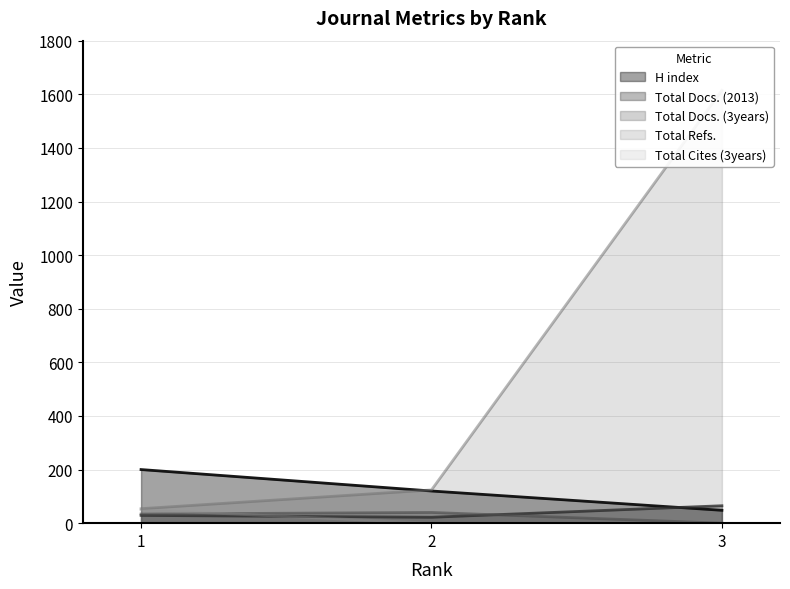

True or false: H index has a value of 48 at 3.

True